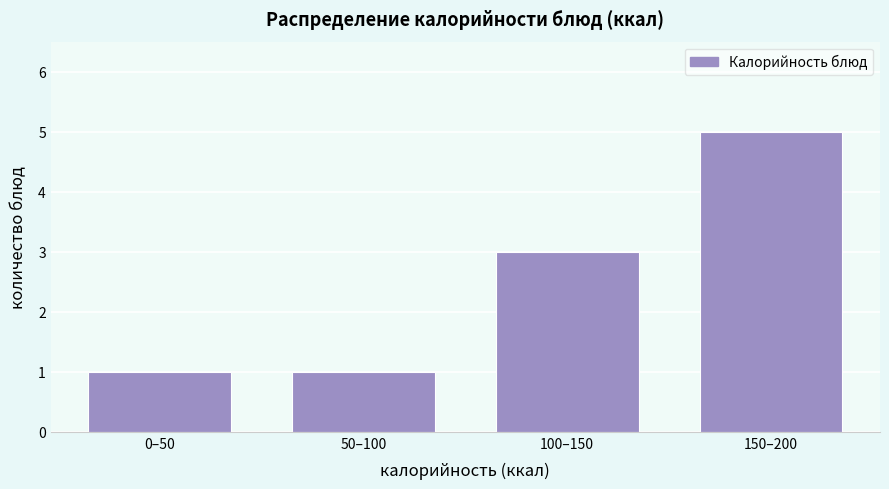

Reading right to left, what are all the values shown in this chart?

5	3	1	1